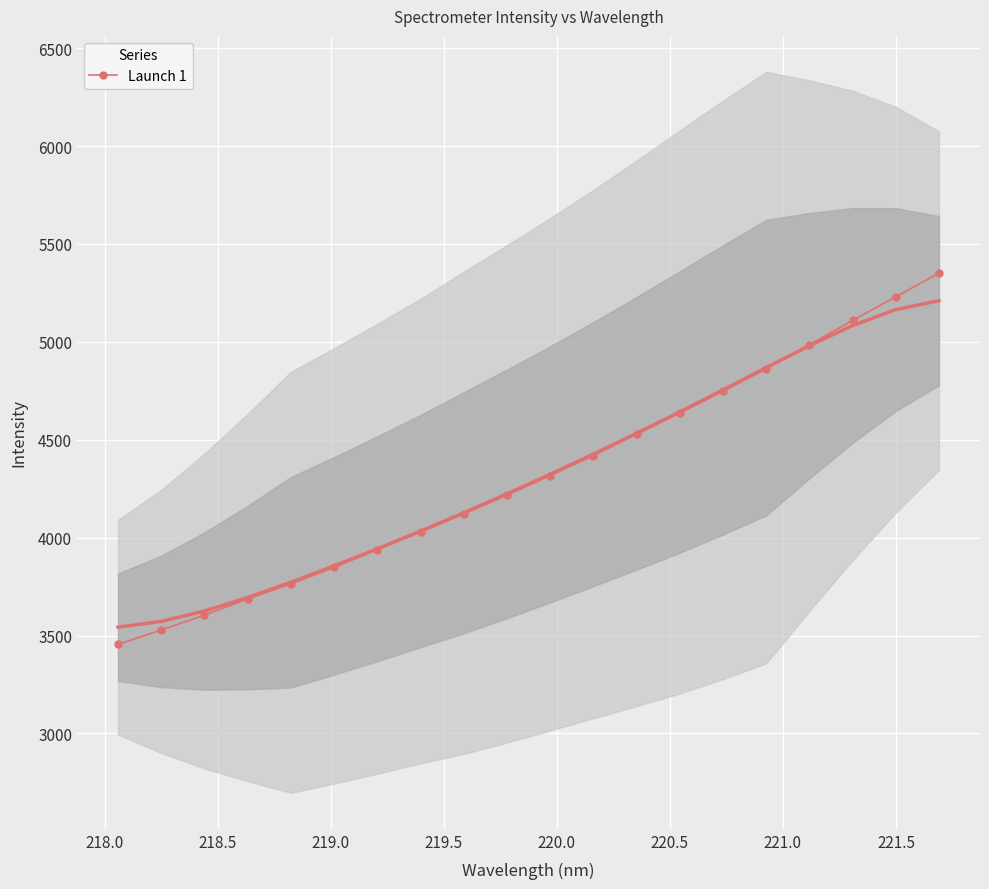

What is the difference between the second highest and minimum values?

1775.2